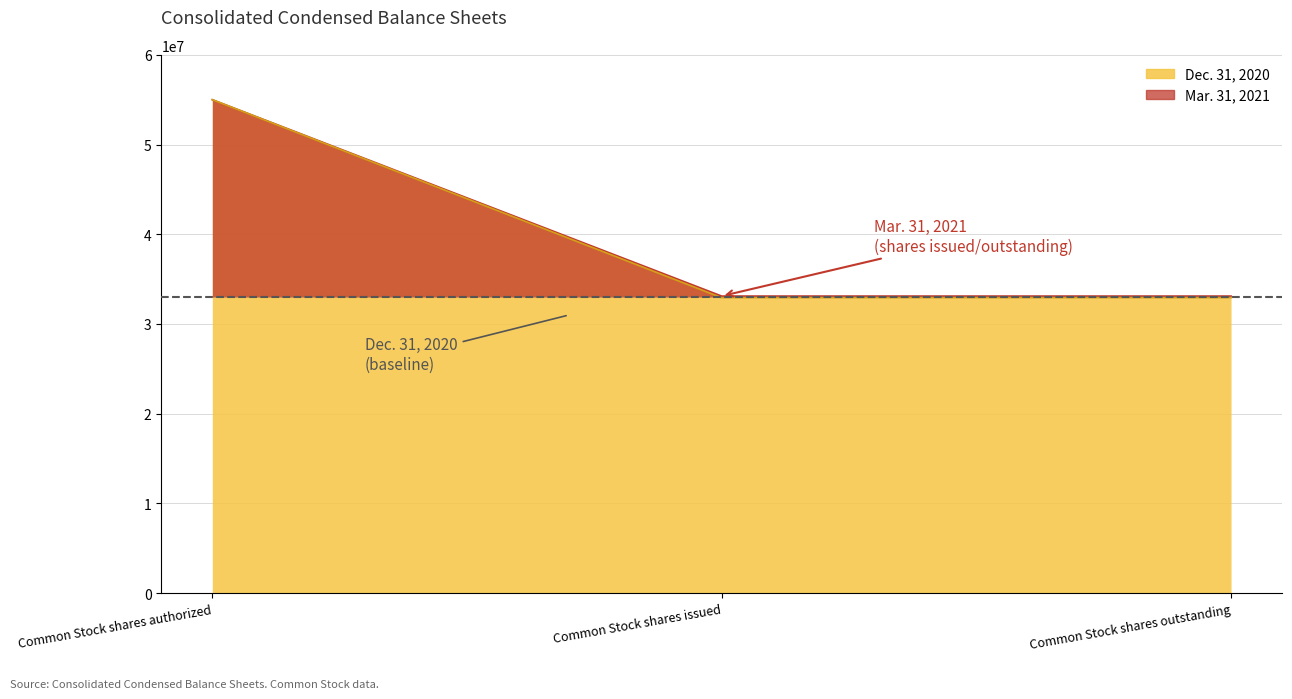

Between Common Stock shares issued and Common Stock shares outstanding, which is larger?

Common Stock shares issued